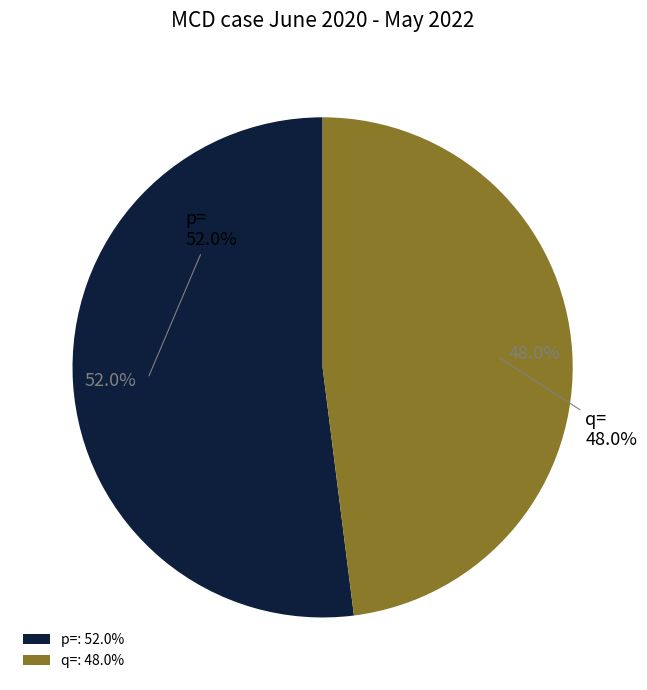

Does p= account for over 50% of the chart?

Yes